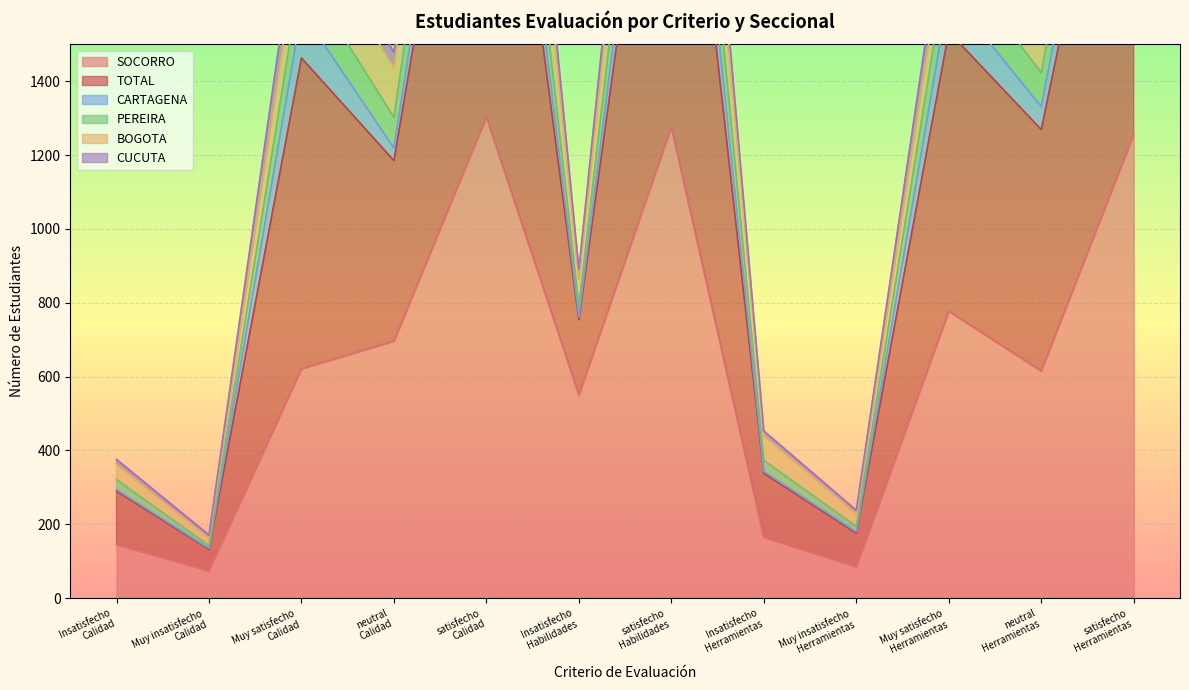

True or false: TOTAL and SOCORRO intersect in this chart.

False